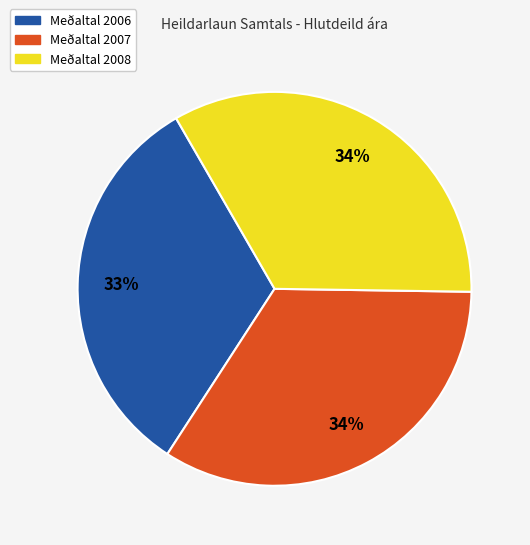

To the nearest percent, what is the average slice percentage?

33%